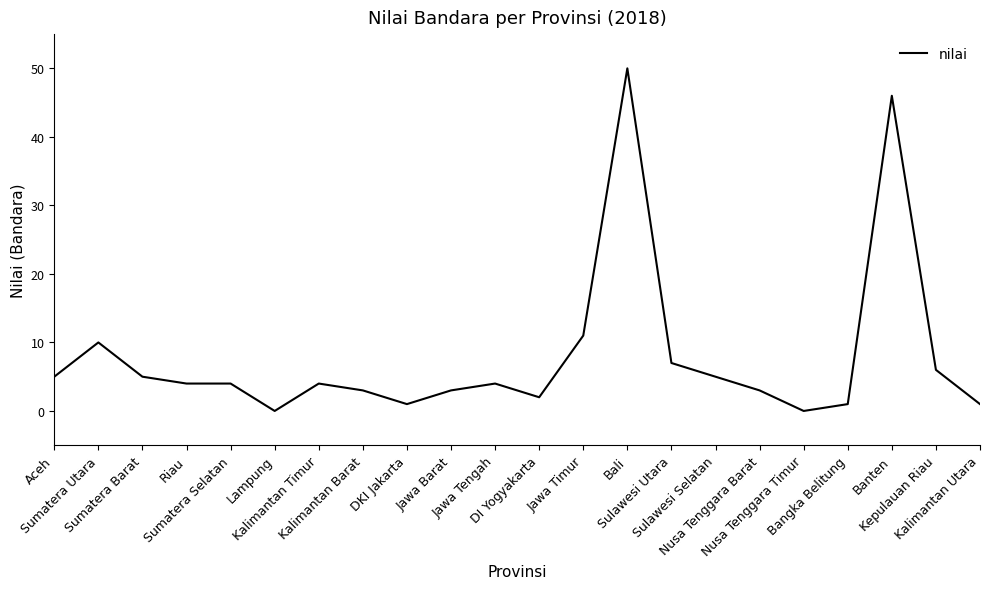

At which label is the value closest to 25?

Jawa Timur